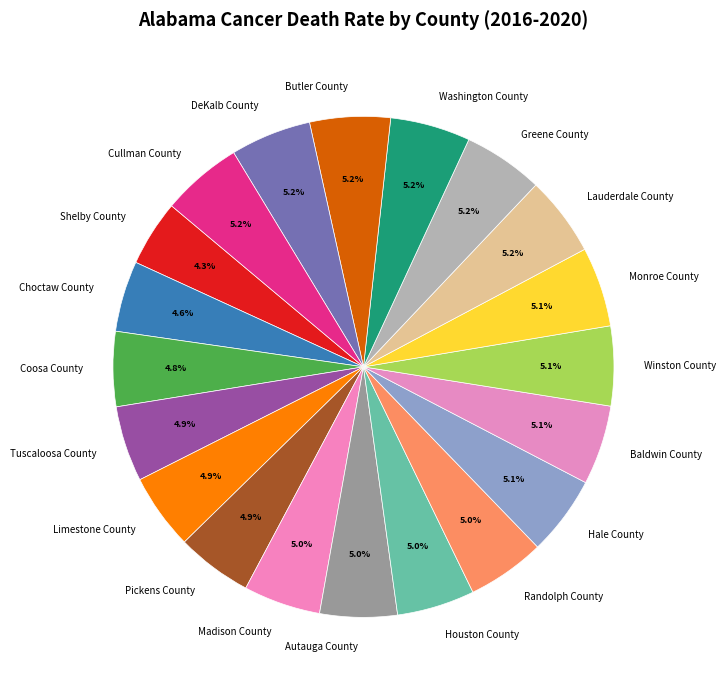

Does any single category account for the majority?

No